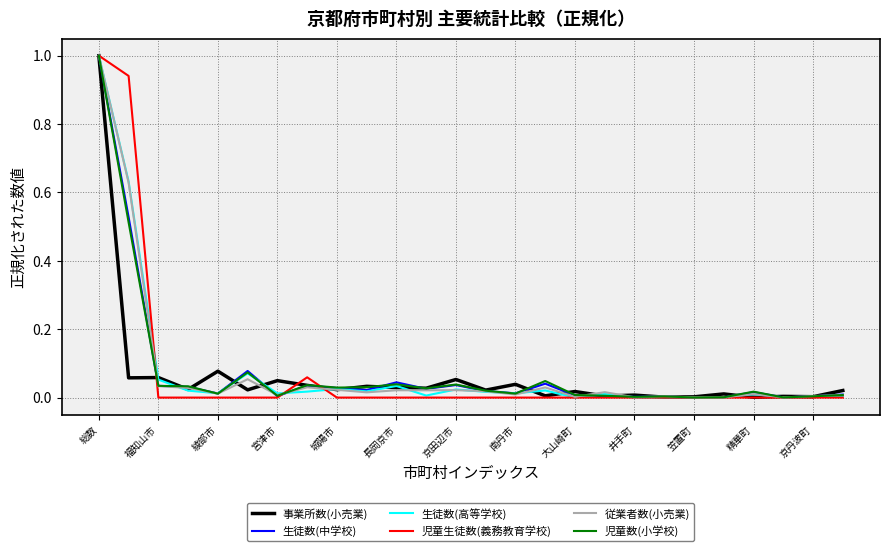

What is the maximum value shown in the chart?

1.0